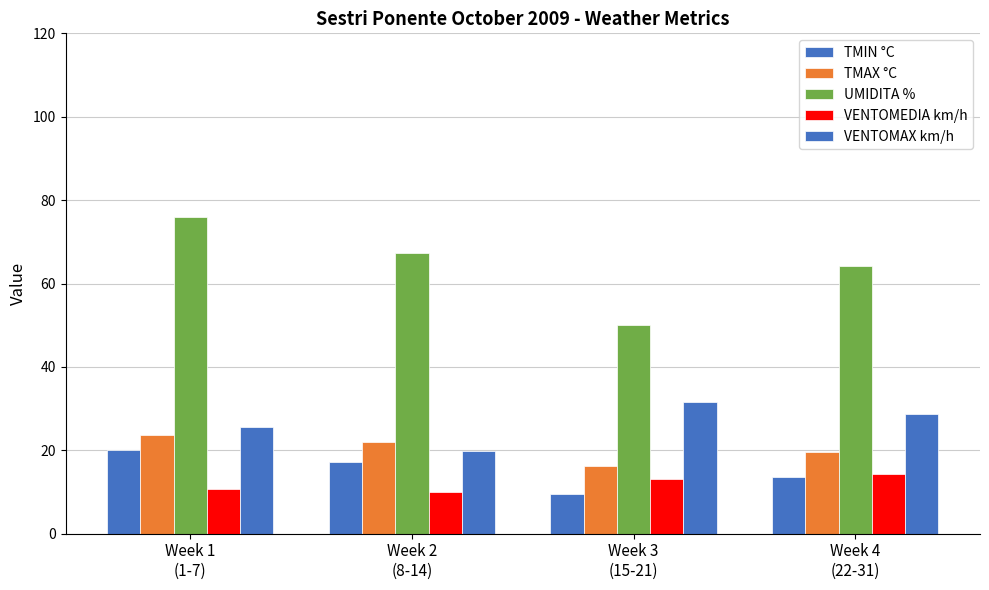

What is the label of the 4th bar from the left?

Week 4
(22-31)